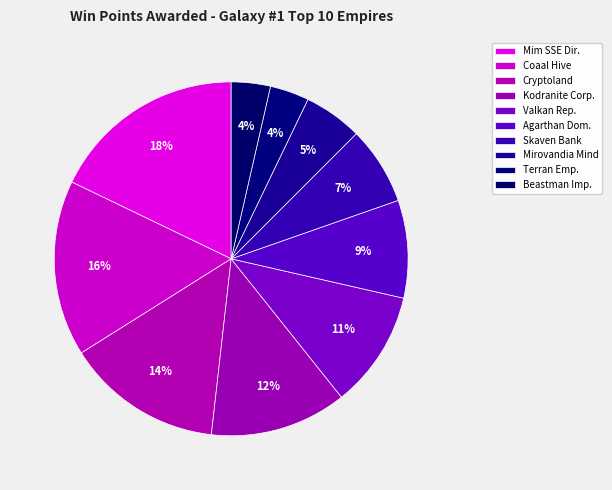

Count the number of slices in the pie.

10